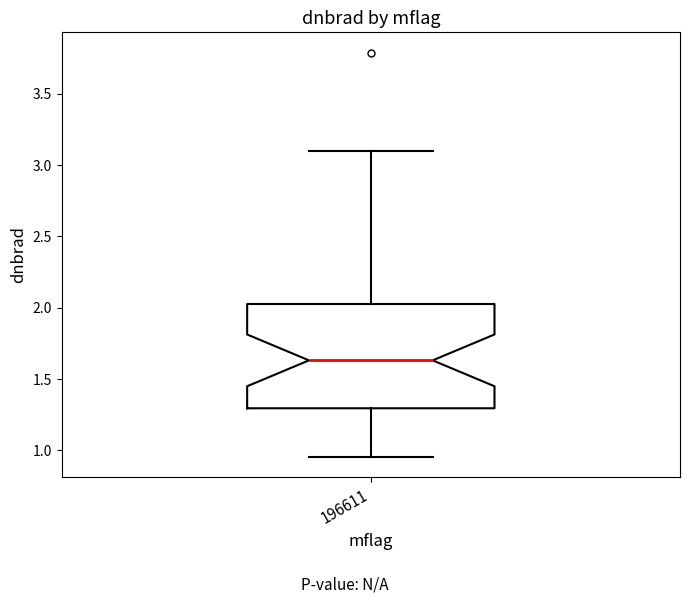

Transcribe this box plot: give where the median line is, the range the box spans, and where the two whiskers end, as read against the y-axis. The values are not printed on the chart, so give them approximately, as read against the axis.

median 1.65, box 1.30 to 2.05, whiskers 0.95 to 3.10